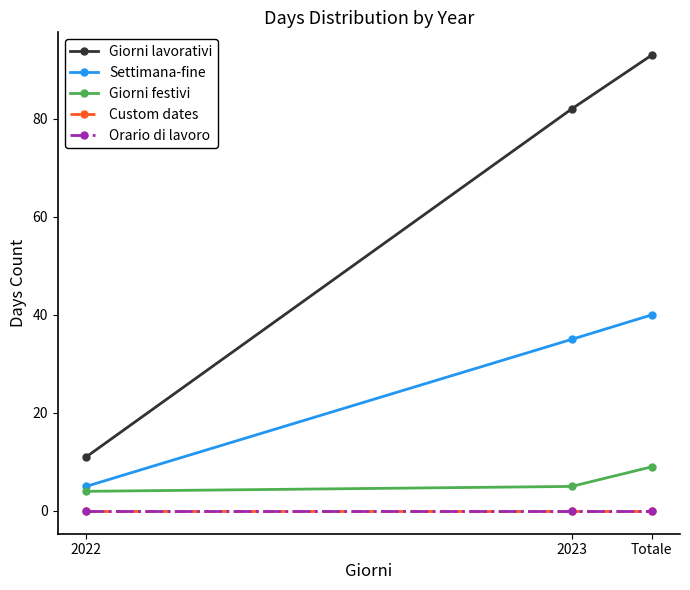

What is the label of the 2nd point from the left?

2023